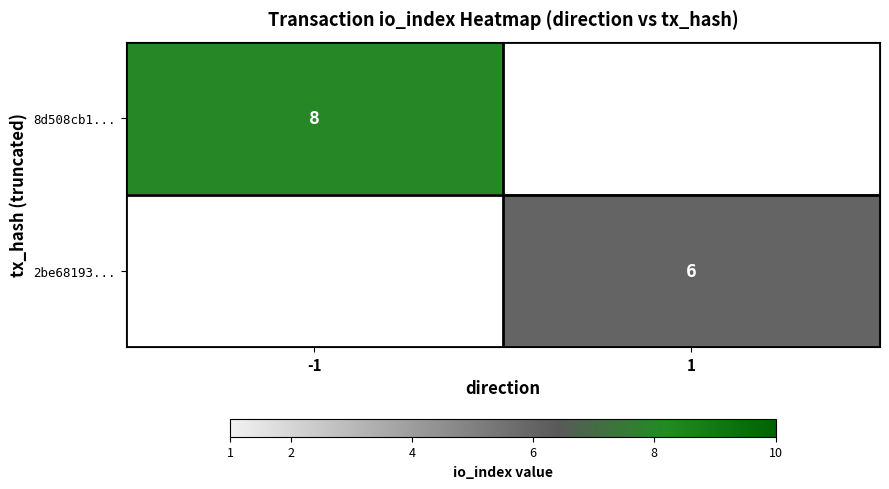

Is it true that 2be68193... equals 9 at 1?

False